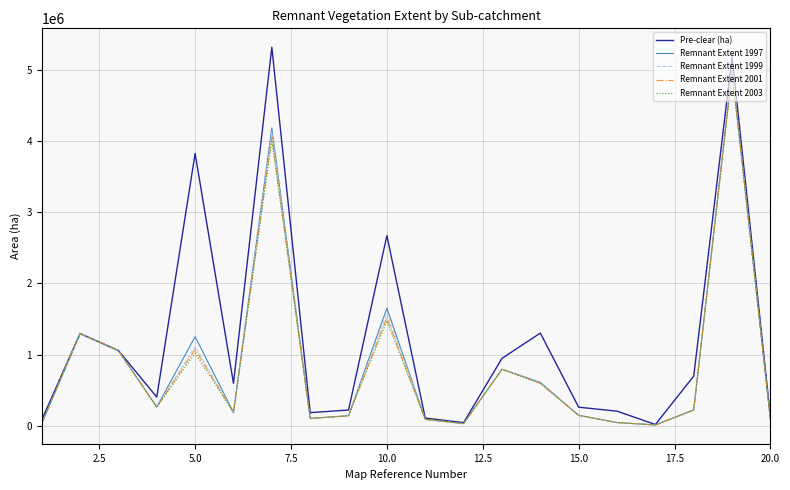

What is the maximum value shown in the chart?

5323403.2